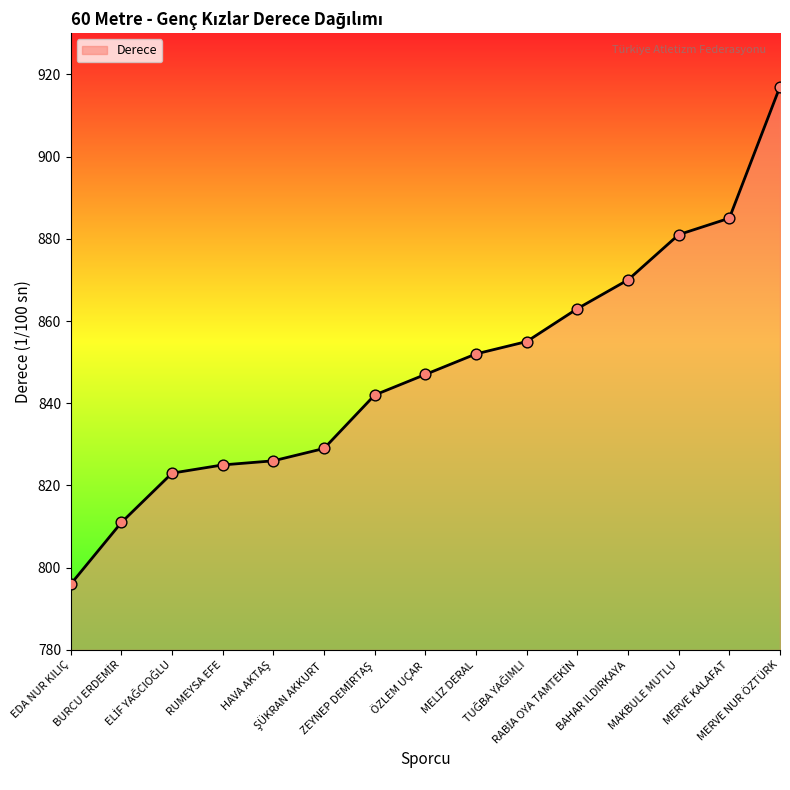

What is the change in value from ÖZLEM UÇAR to BAHAR ILDIRKAYA?

+23